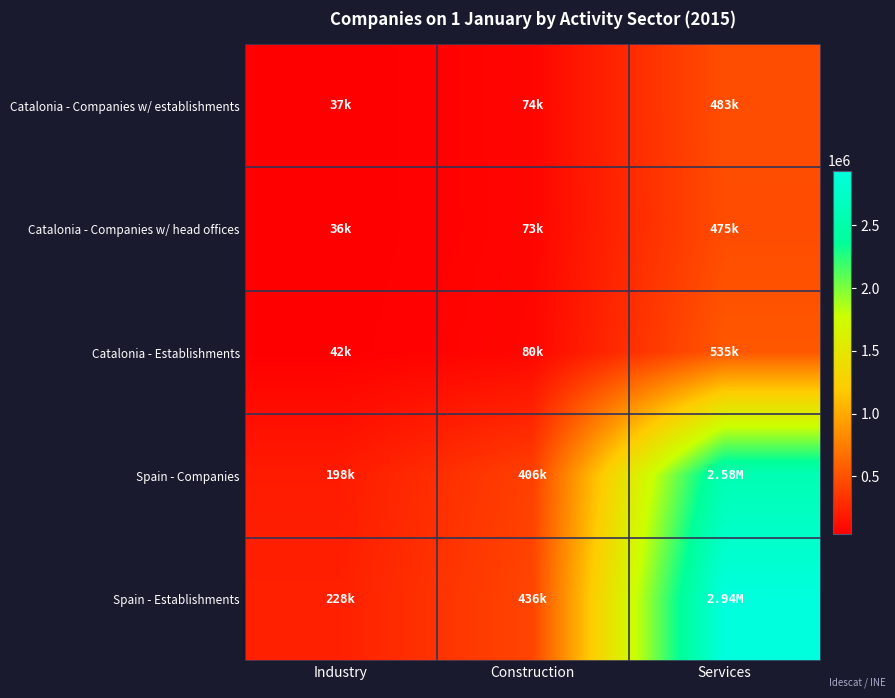

How many data points does each series have?

3